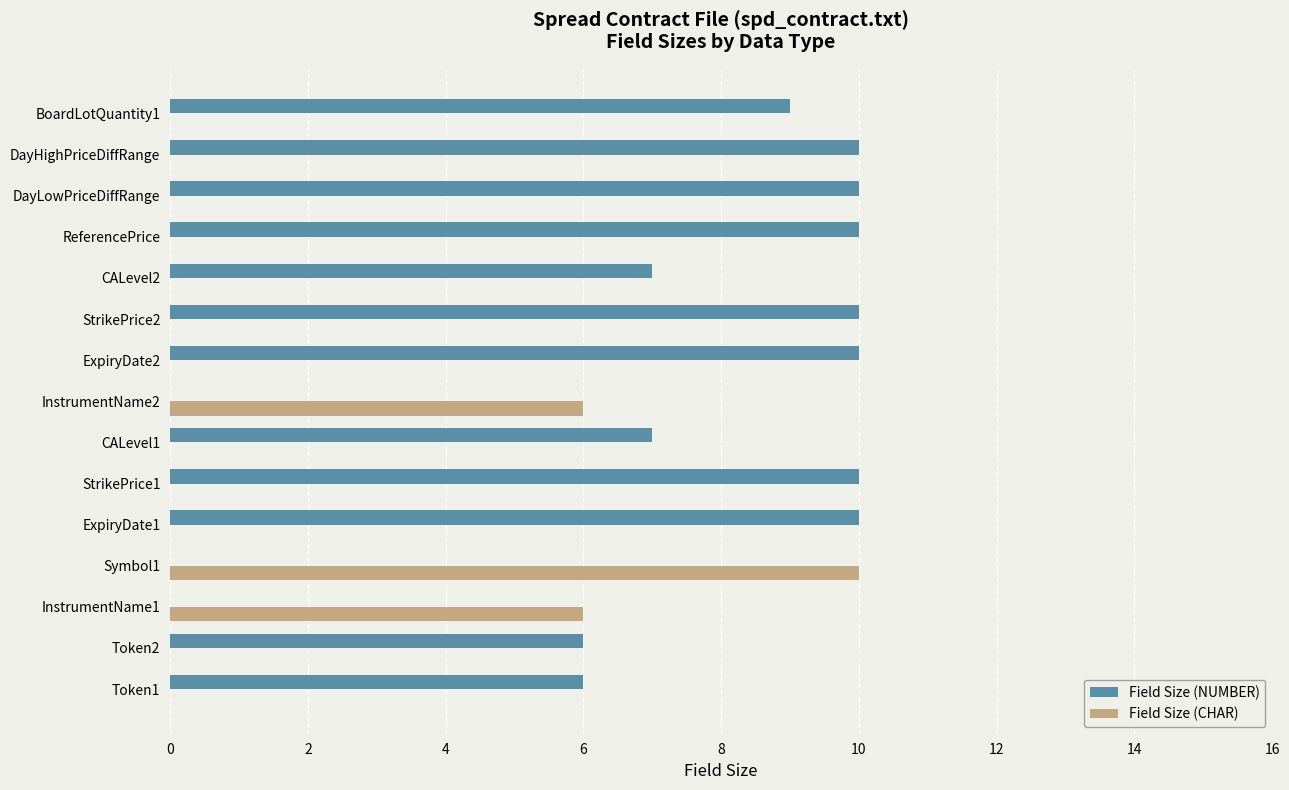

What is the total value across all series at StrikePrice2?

10